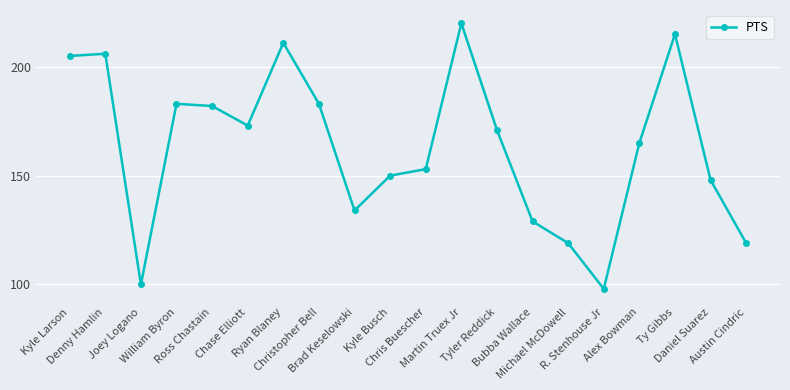

The value at Ross Chastain is 50. True or false?

False